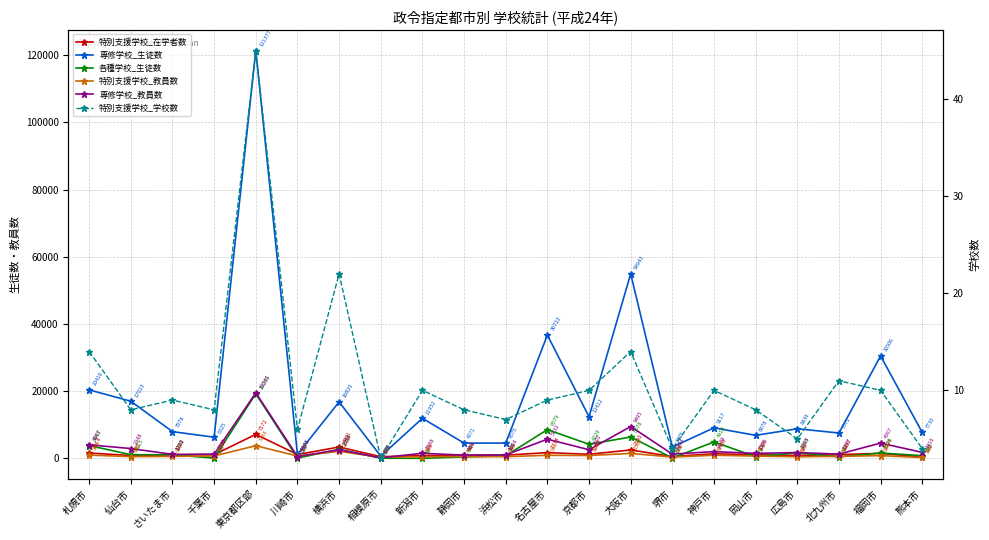

The 特別支援学校_教員数 series shows 538 at 浜松市. True or false?

True